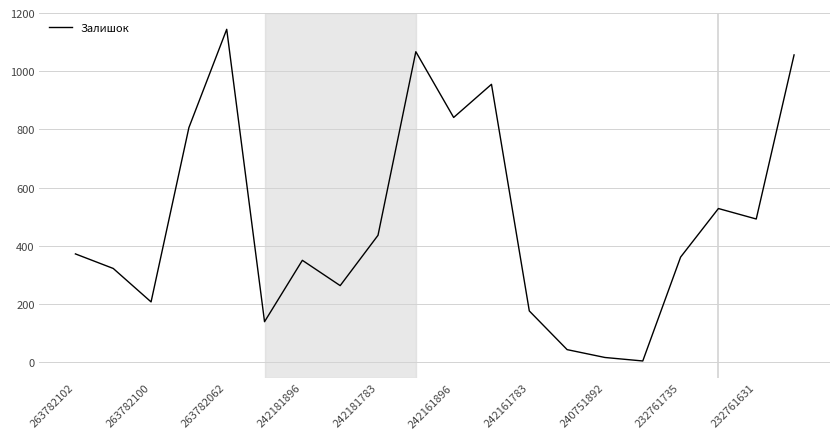

What is the minimum value shown in the chart?

4